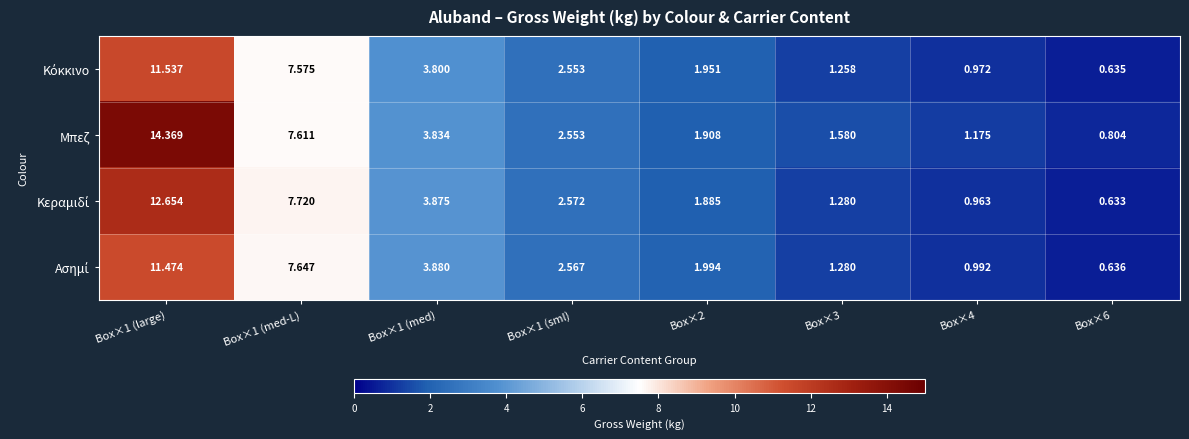

Which series has the largest range (max minus min)?

Μπεζ